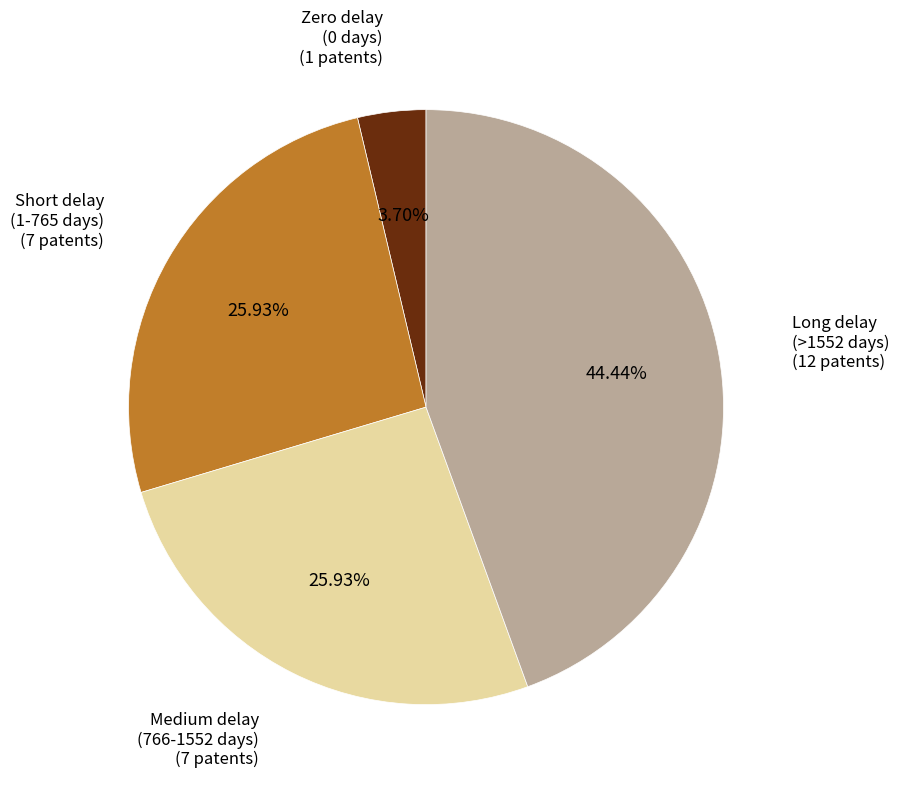

Is there any slice that represents more than half of the pie?

No